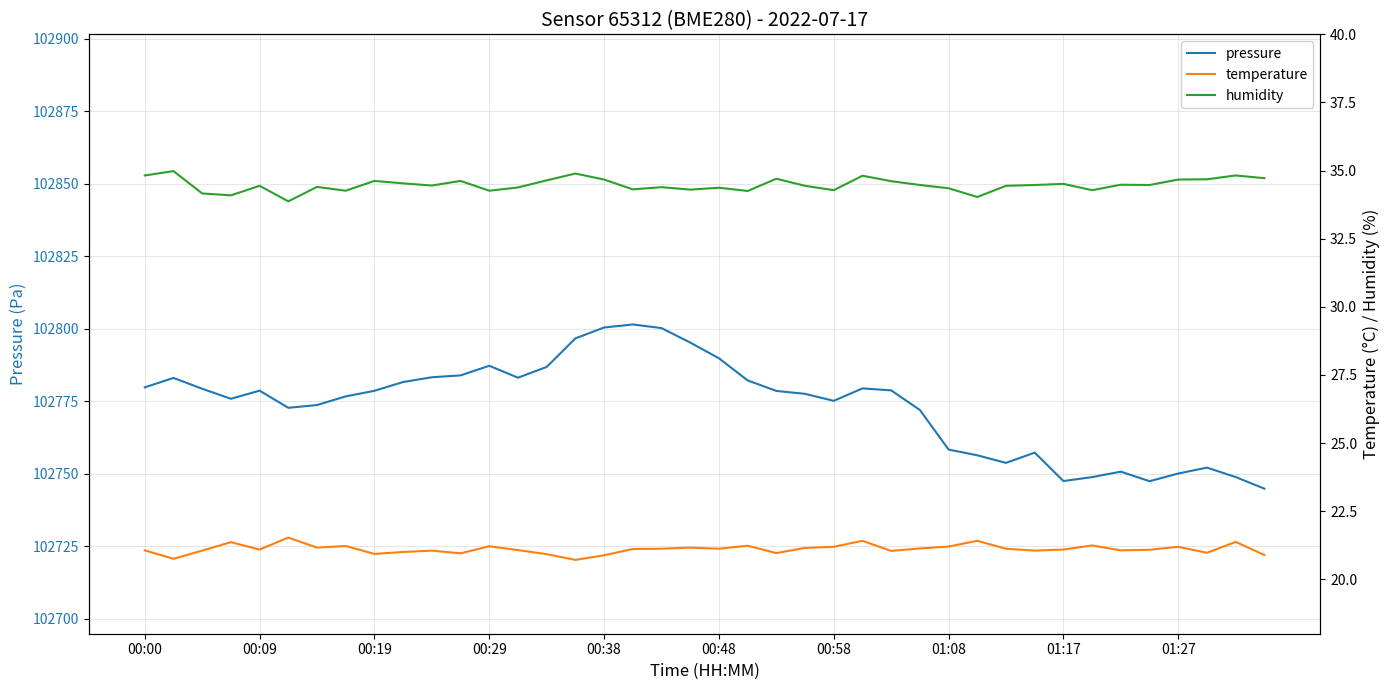

True or false: humidity and temperature cross at least once.

False